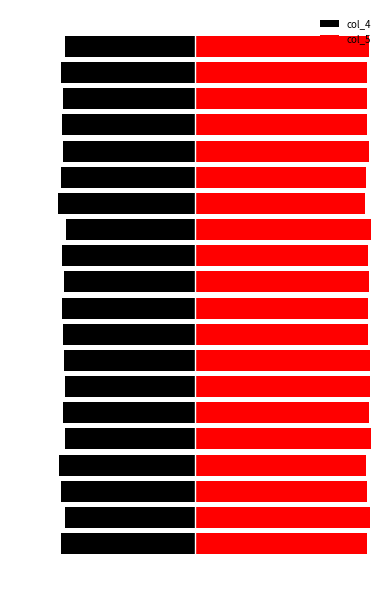

At which label is col_4 closest to -75?

8